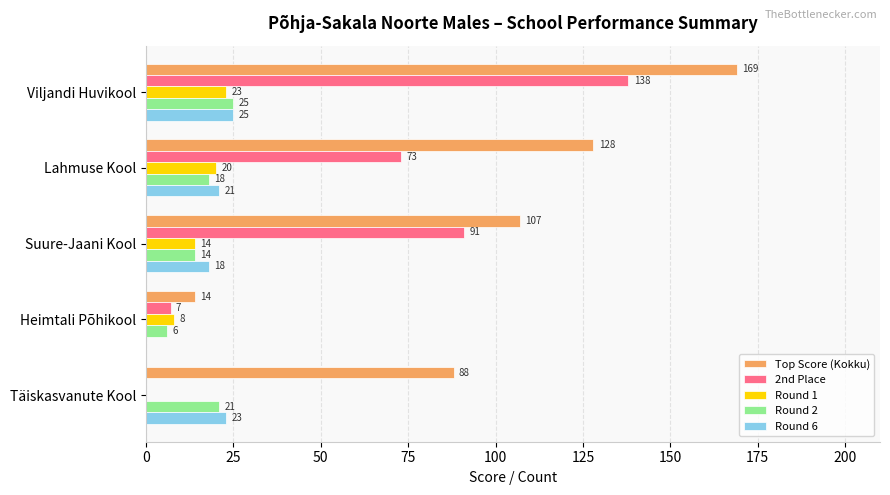

What value does the 2nd Place series have at Lahmuse Kool, to the nearest 5?

75